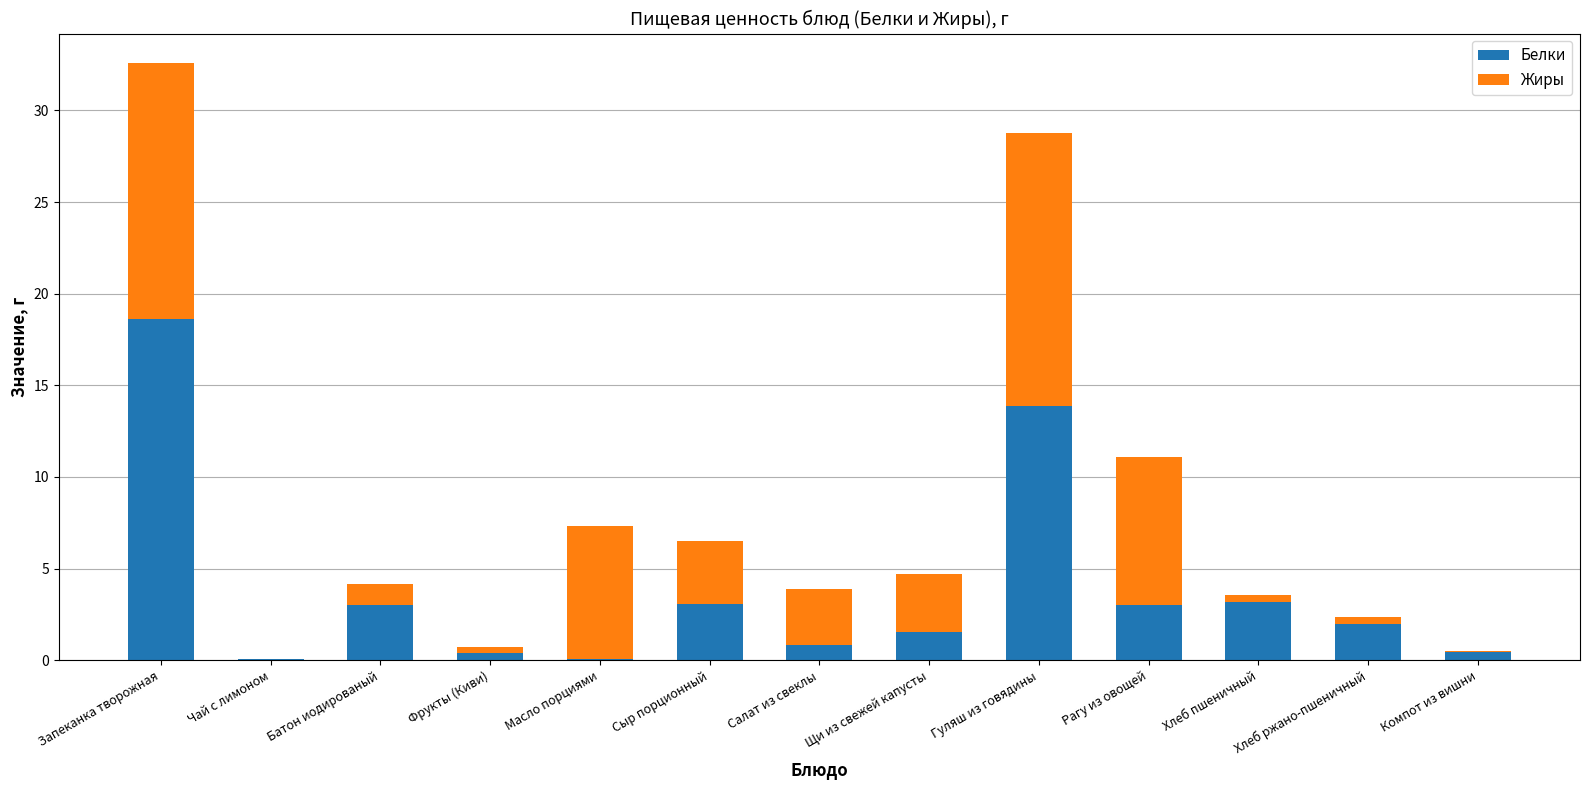

Count the number of categories in the chart.

13